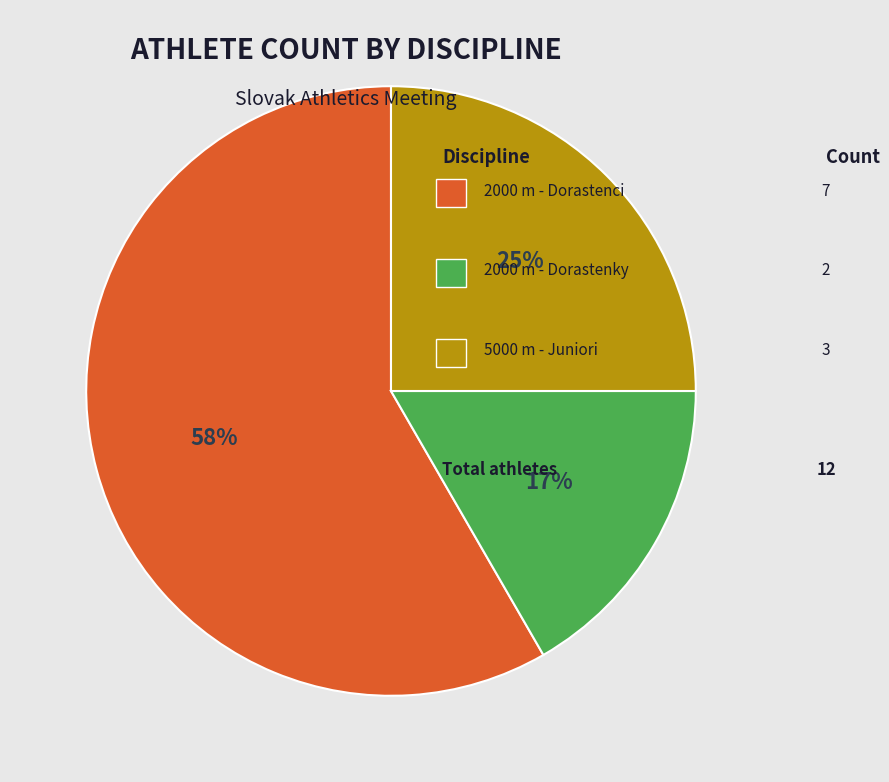

Does any single category account for the majority?

Yes